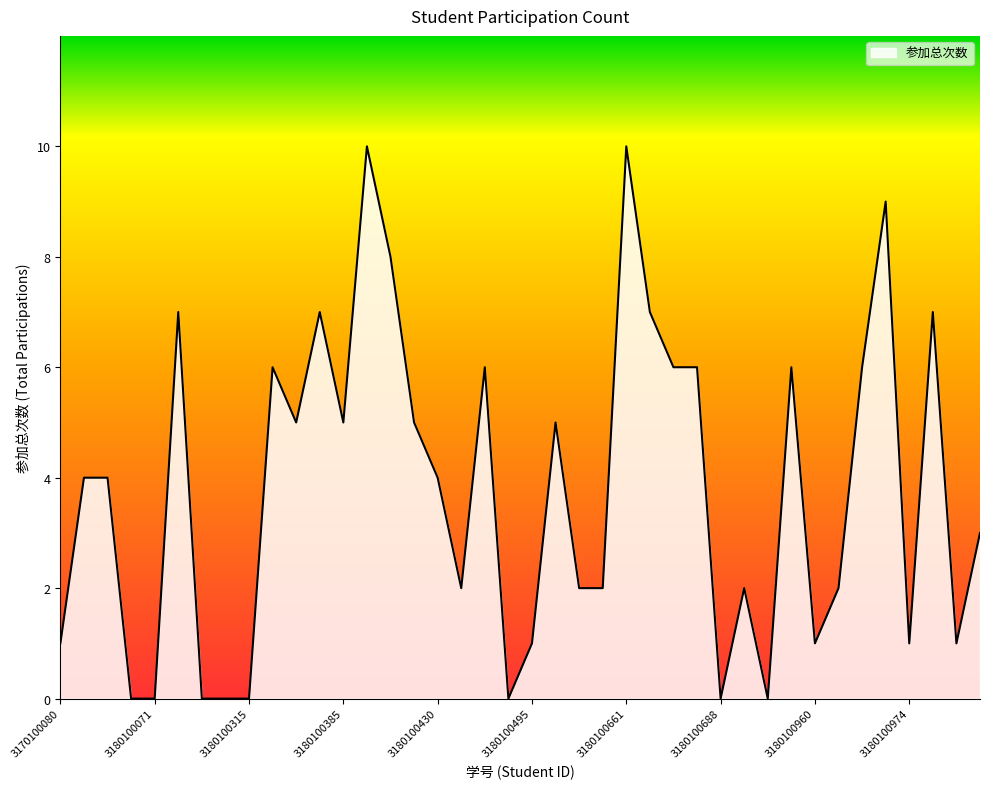

What is the difference between the second highest and minimum values?

10